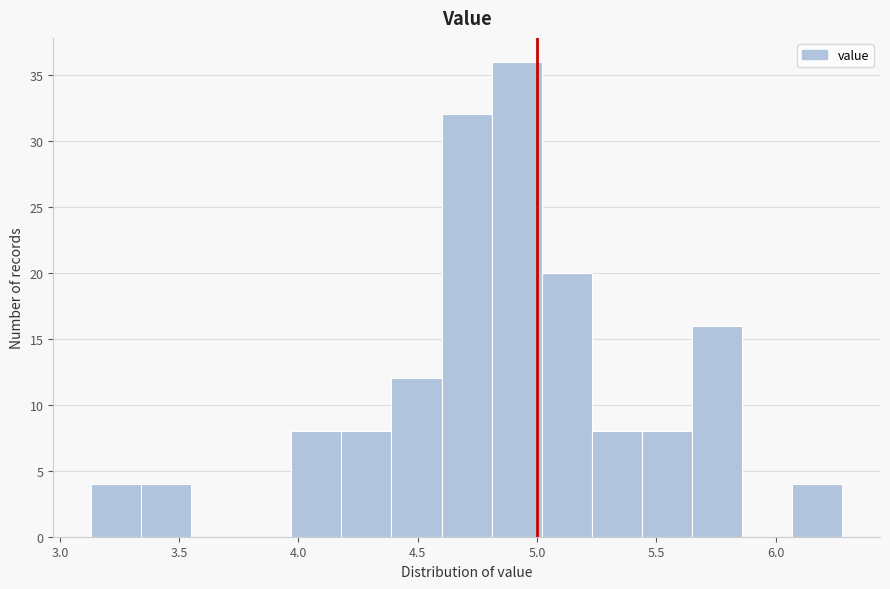

Reading left to right, transcribe this chart: for each bar, give the range it covers on the x-axis and its height. Neither the bar edges nor the heights are printed on the chart, so give them approximately, as read against the axes.

3.13 to 3.34: 4
3.34 to 3.55: 4
3.55 to 3.76: 0
3.76 to 3.97: 0
3.97 to 4.18: 8
4.18 to 4.39: 8
4.39 to 4.60: 12
4.60 to 4.81: 32
4.81 to 5.02: 36
5.02 to 5.23: 20
5.23 to 5.44: 8
5.44 to 5.65: 8
5.65 to 5.86: 16
5.86 to 6.07: 0
6.07 to 6.28: 4